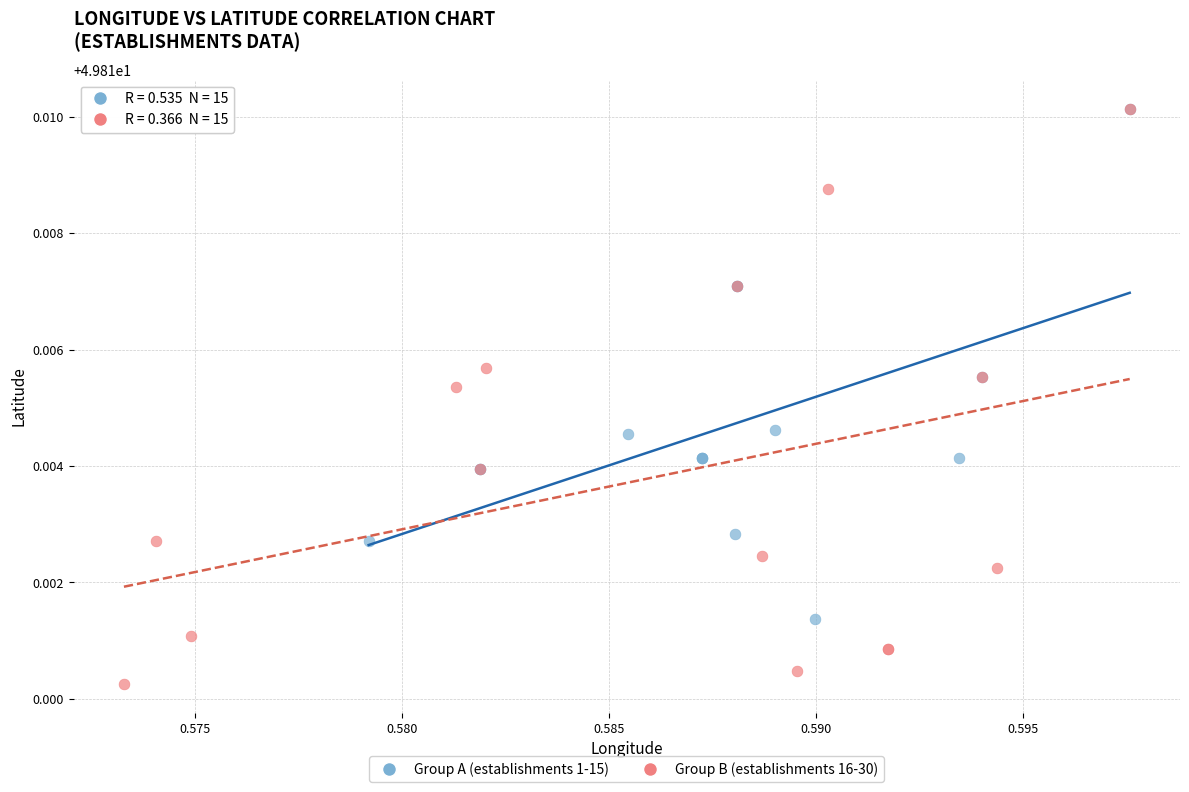

Which series has the largest Y range (max minus min)?

Group B (establishments 16-30)